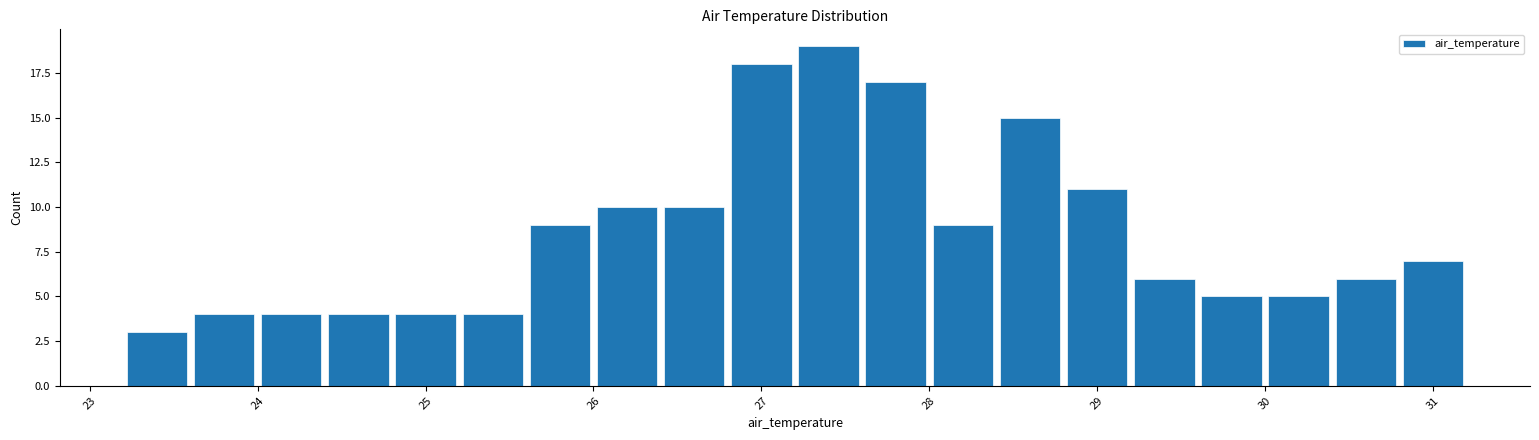

Reading left to right, transcribe this chart: for each bar, give the range it covers on the x-axis and its height. The values are not printed on the chart, so give them approximately, as read against the axis.

23.2 to 23.6: 3
23.6 to 24.0: 4
24.0 to 24.4: 4
24.4 to 24.8: 4
24.8 to 25.2: 4
25.2 to 25.6: 4
25.6 to 26.0: 9
26.0 to 26.4: 10
26.4 to 26.8: 10
26.8 to 27.2: 18
27.2 to 27.6: 19
27.6 to 28.0: 17
28.0 to 28.4: 9
28.4 to 28.8: 15
28.8 to 29.2: 11
29.2 to 29.6: 6
29.6 to 30.0: 5
30.0 to 30.4: 5
30.4 to 30.8: 6
30.8 to 31.2: 7